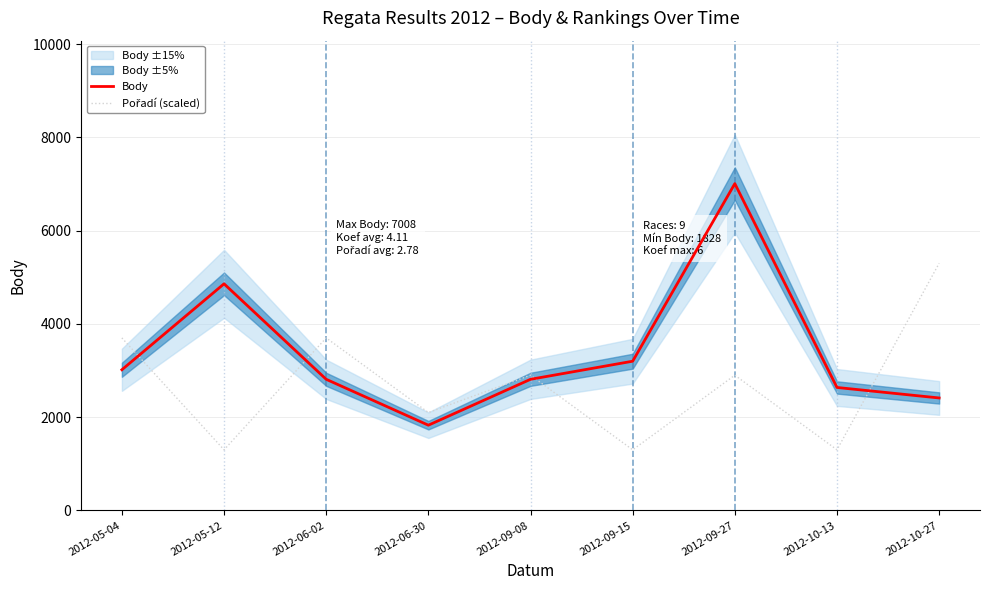

Which series has the largest range (max minus min)?

Body